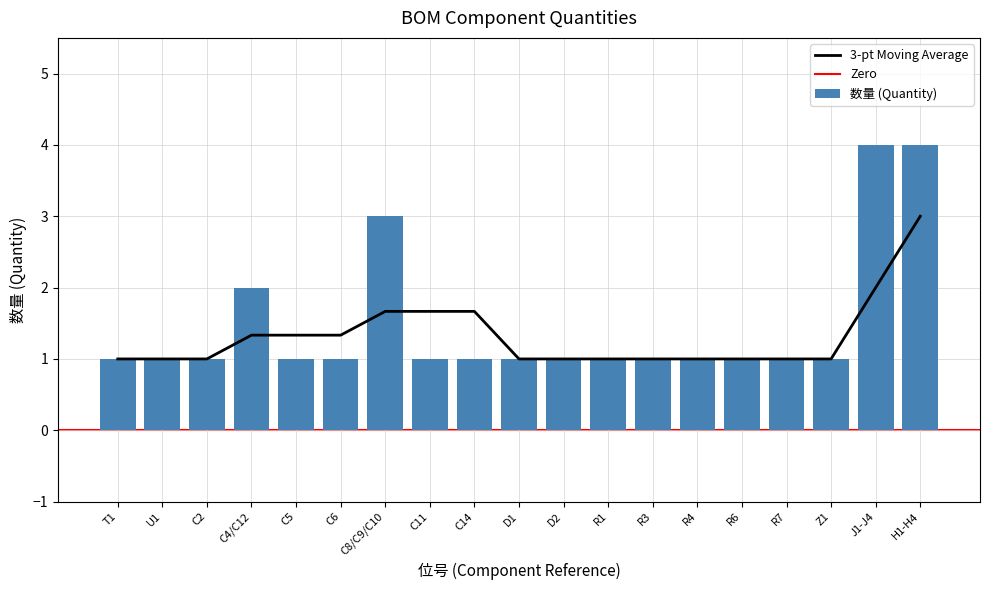

Approximately how many times larger is the value at R7 compared to C2?

1.0